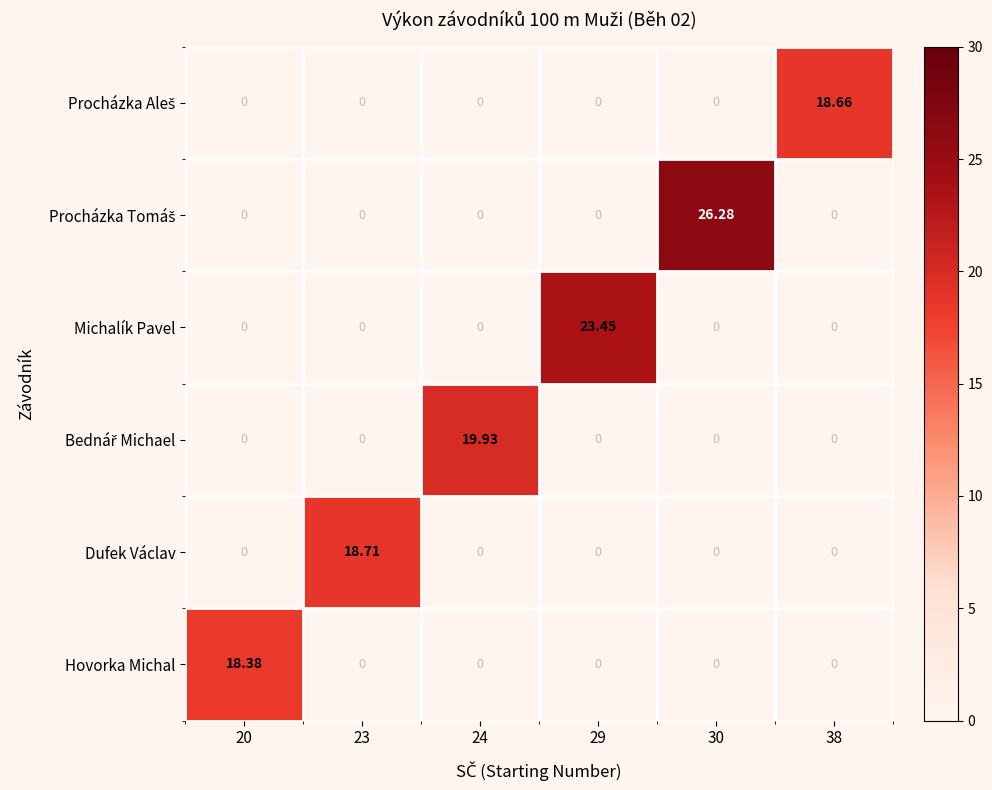

Which series has the widest spread of values?

Dufek Václav